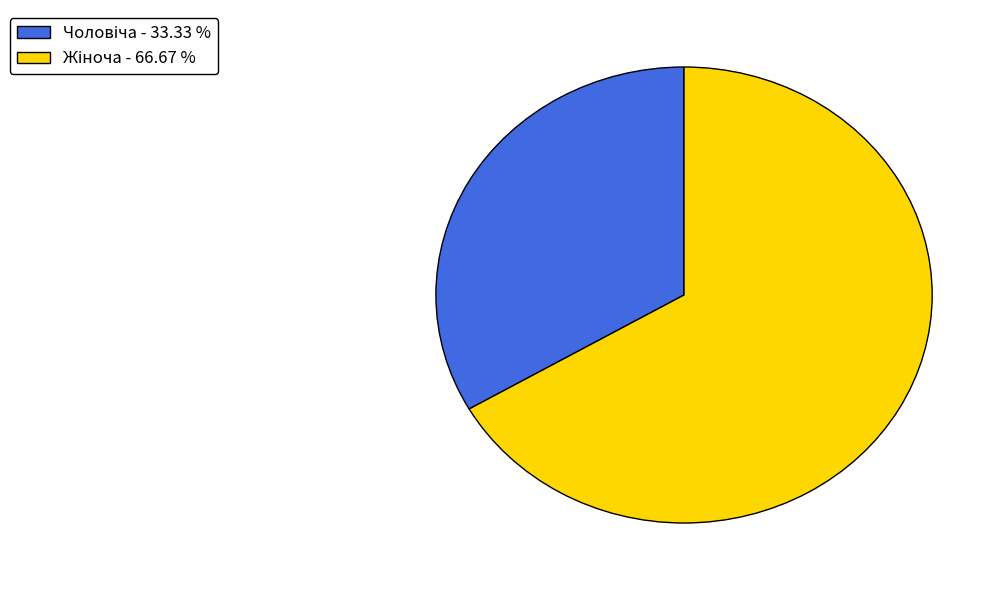

Is there any slice that represents more than half of the pie?

Yes